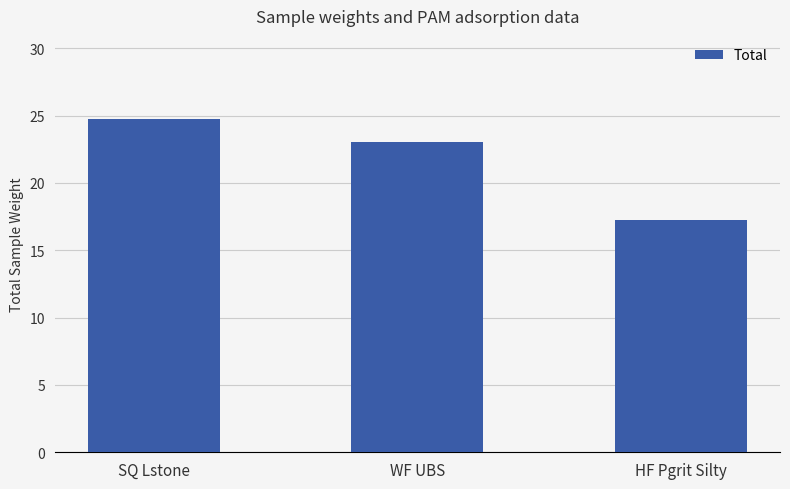

What is the difference between the second highest and minimum values?

5.8